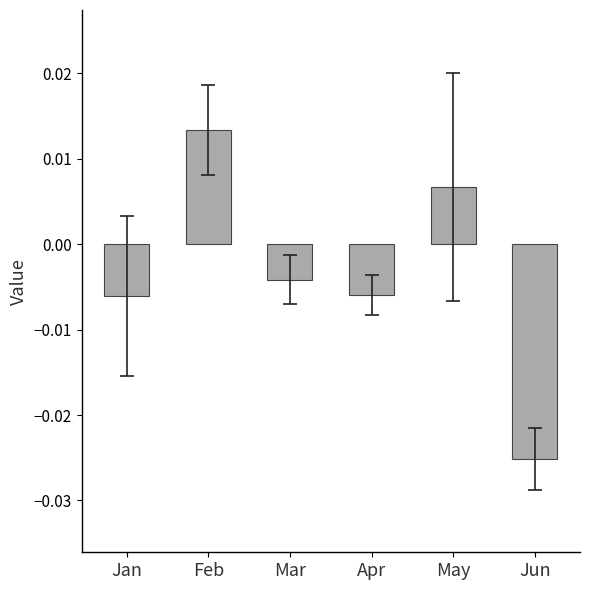

Which has a higher value, May or Jun?

May